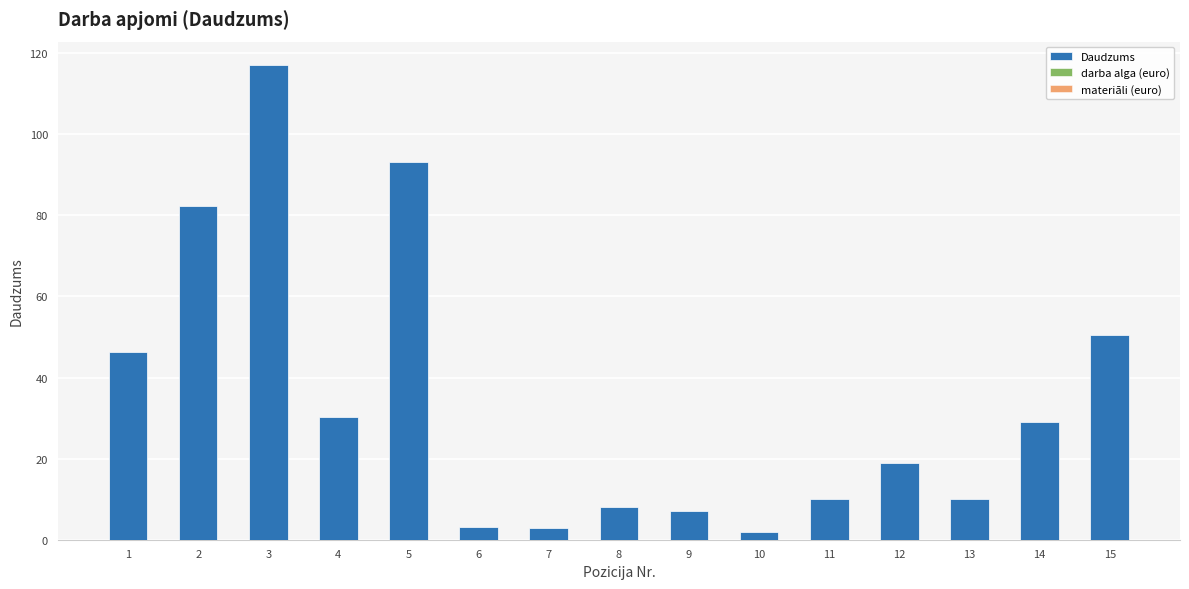

Which has a higher value, 2 or 3?

3